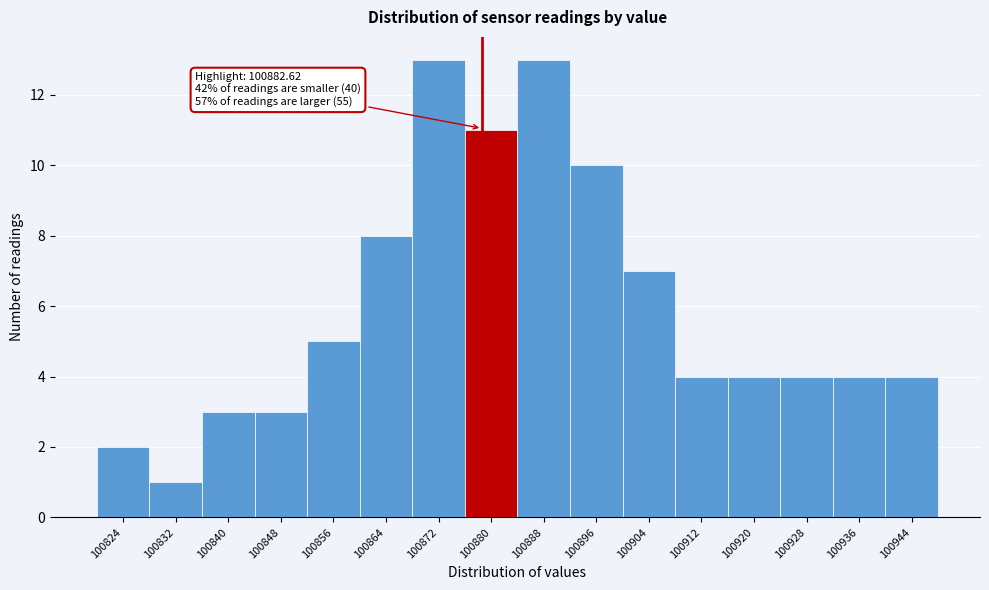

Reading left to right, transcribe all the data shown in this chart.

2	1	3	3	5	8	13	11	13	10	7	4	4	4	4	4